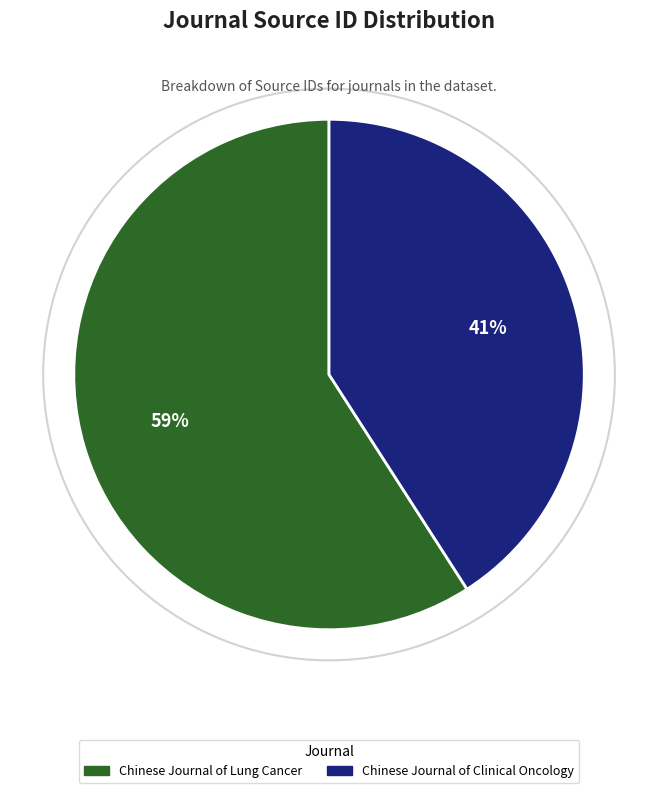

The Chinese Journal of Clinical Oncology slice represents 53% of the pie. True or false?

False